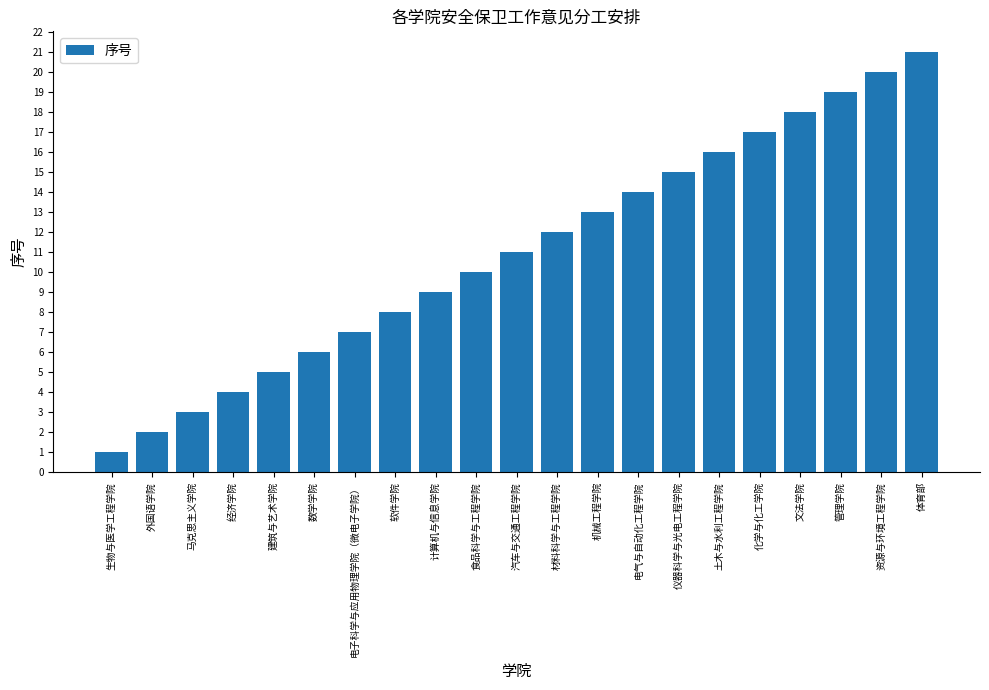

What is the label of the 21st bar from the right?

生物与医学工程学院